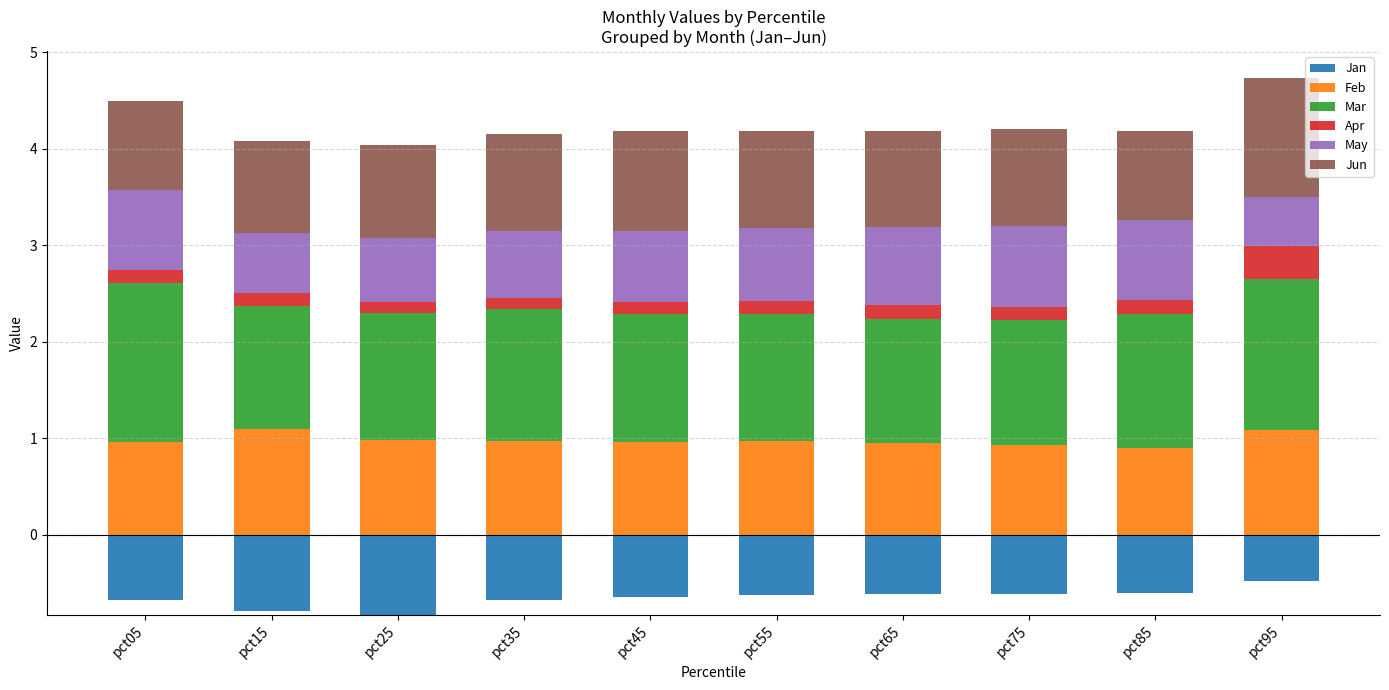

What is the maximum value for Feb?

1.1